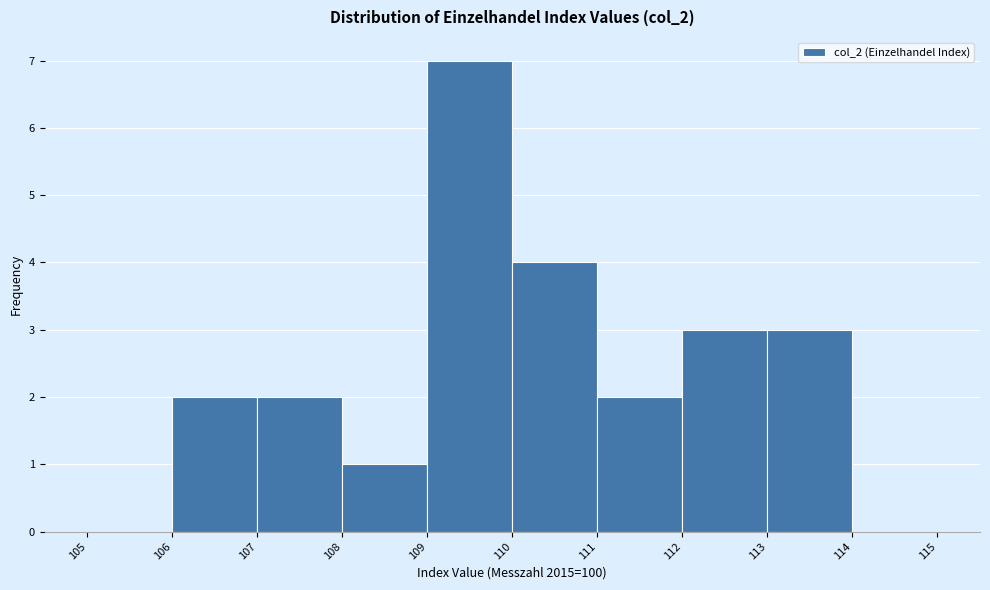

Reading left to right, list every bar in this chart as the range it spans on the x-axis followed by its height. The values are not printed on the chart, so give them approximately, as read against the axis.

105 to 106: 0
106 to 107: 2
107 to 108: 2
108 to 109: 1
109 to 110: 7
110 to 111: 4
111 to 112: 2
112 to 113: 3
113 to 114: 3
114 to 115: 0